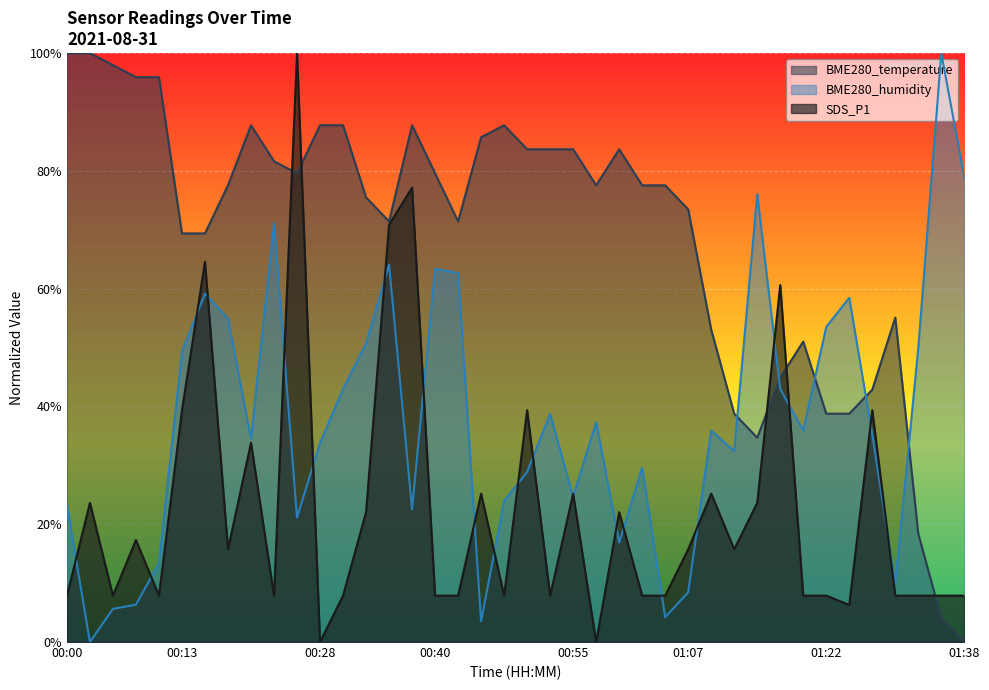

Where does the BME280_temperature series first go above 77?

00:00